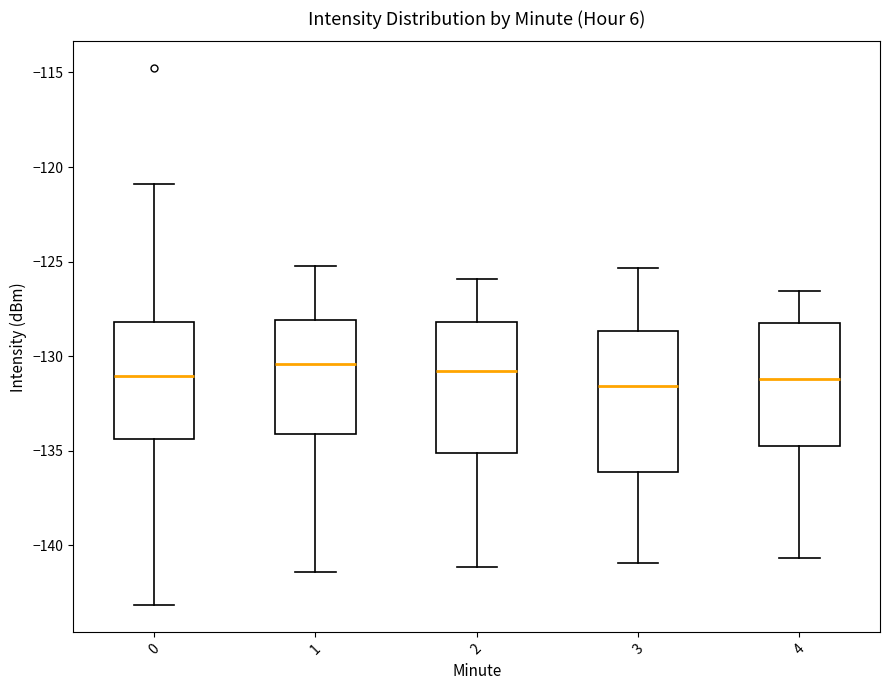

Which box is the tallest, from its lower edge to its upper edge?

3